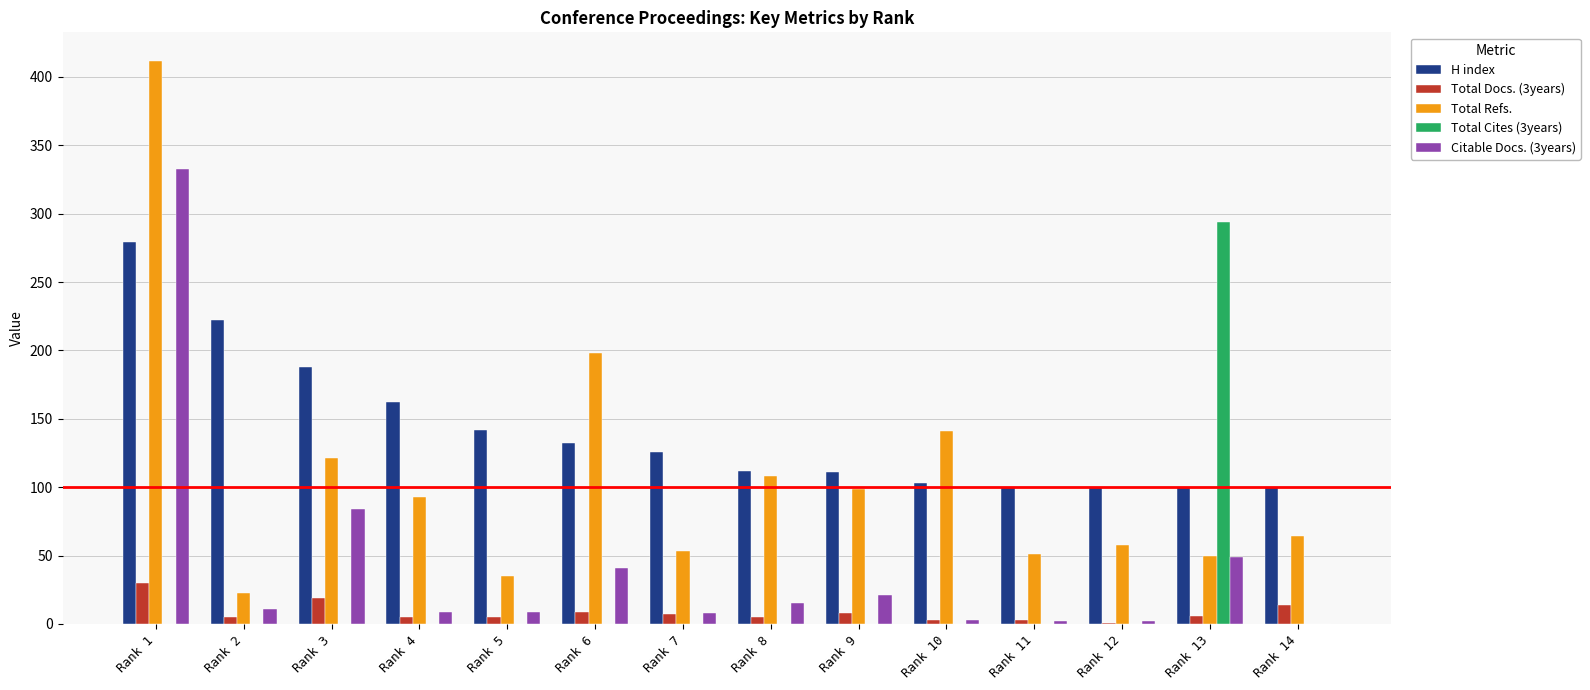

Where does the Total Docs. (3years) series first go above 6?

Rank 1